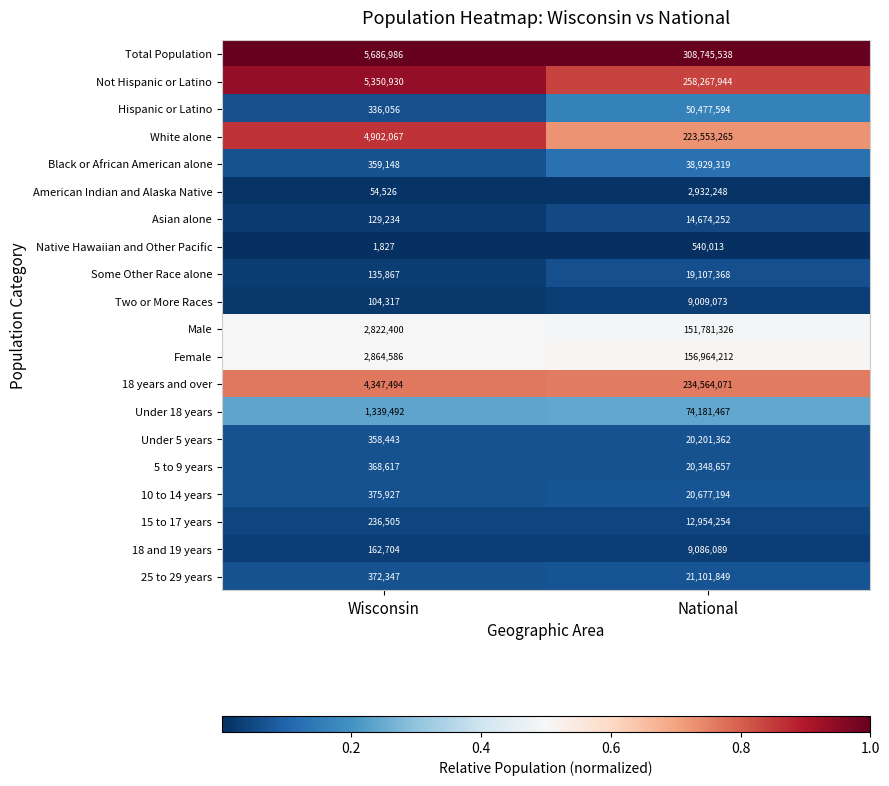

Between Wisconsin and National, which series saw the biggest shift?

Total Population